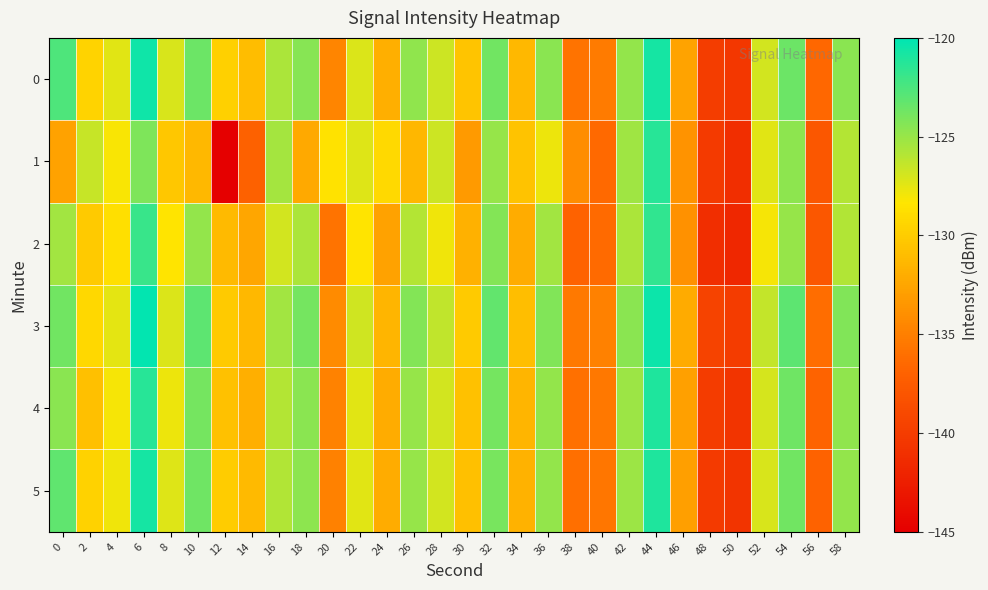

Between 6 and 18, which series saw the biggest shift?

1